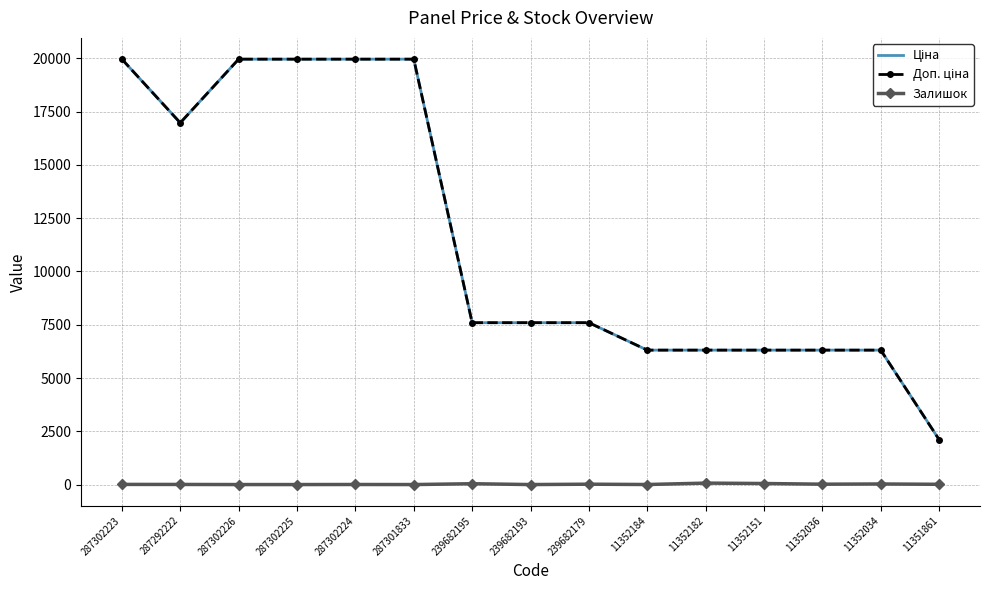

What is the maximum value shown in the chart?

19964.2